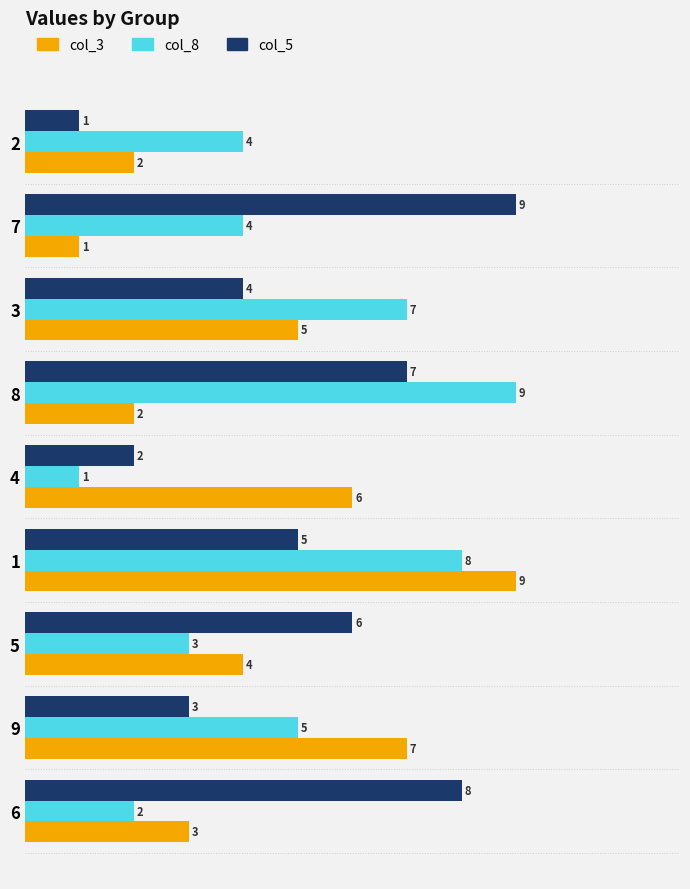

Read the col_3 value at 6.

3